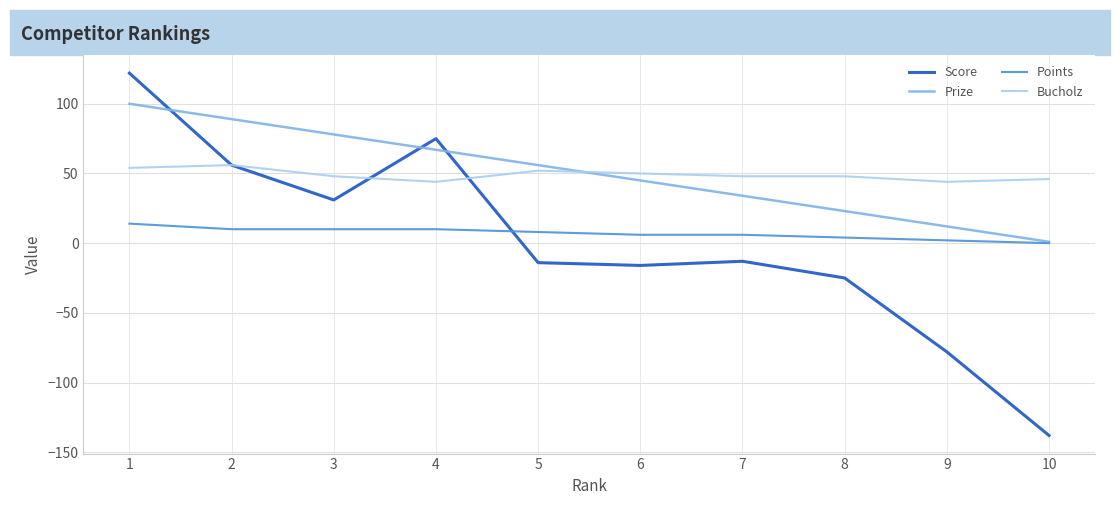

How many positive values does the Score series have?

4